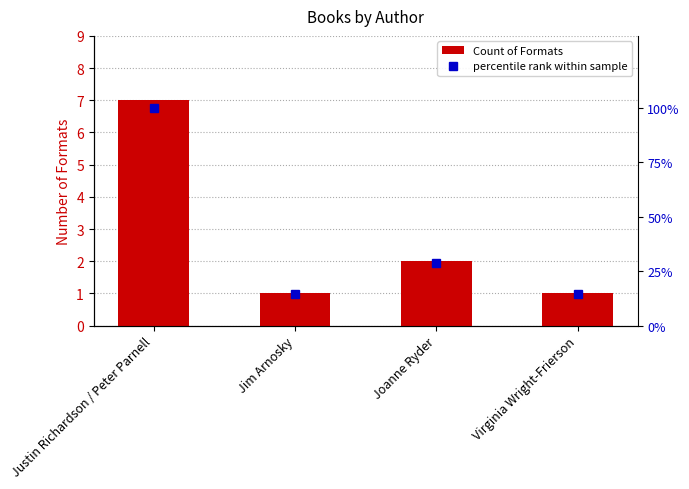

Which series has the largest range (max minus min)?

percentile rank within sample